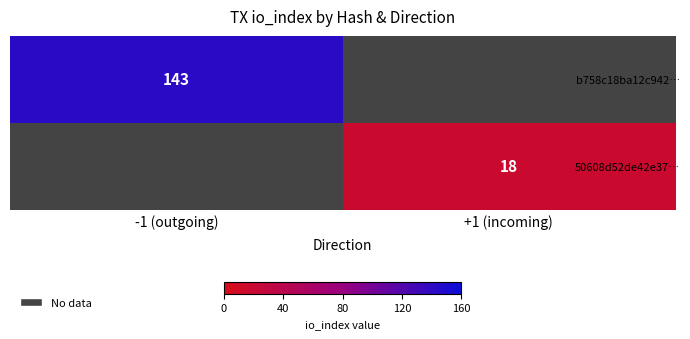

The b758c18ba12c942… series shows 77 at -1 (outgoing). True or false?

False